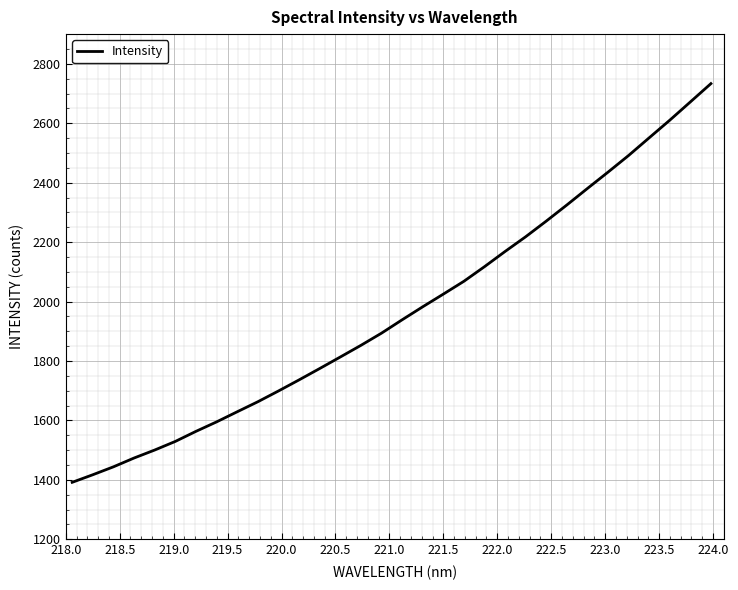

What is the difference between the maximum and minimum values?

1341.8